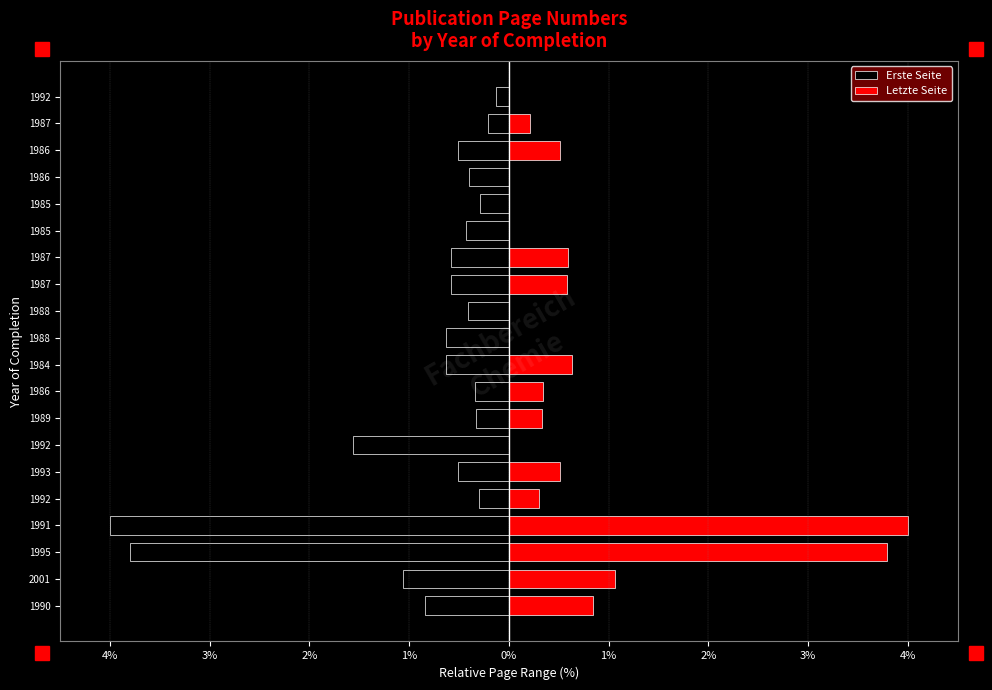

What is the value of the Letzte Seite bar at the 3rd from the left?

3.8